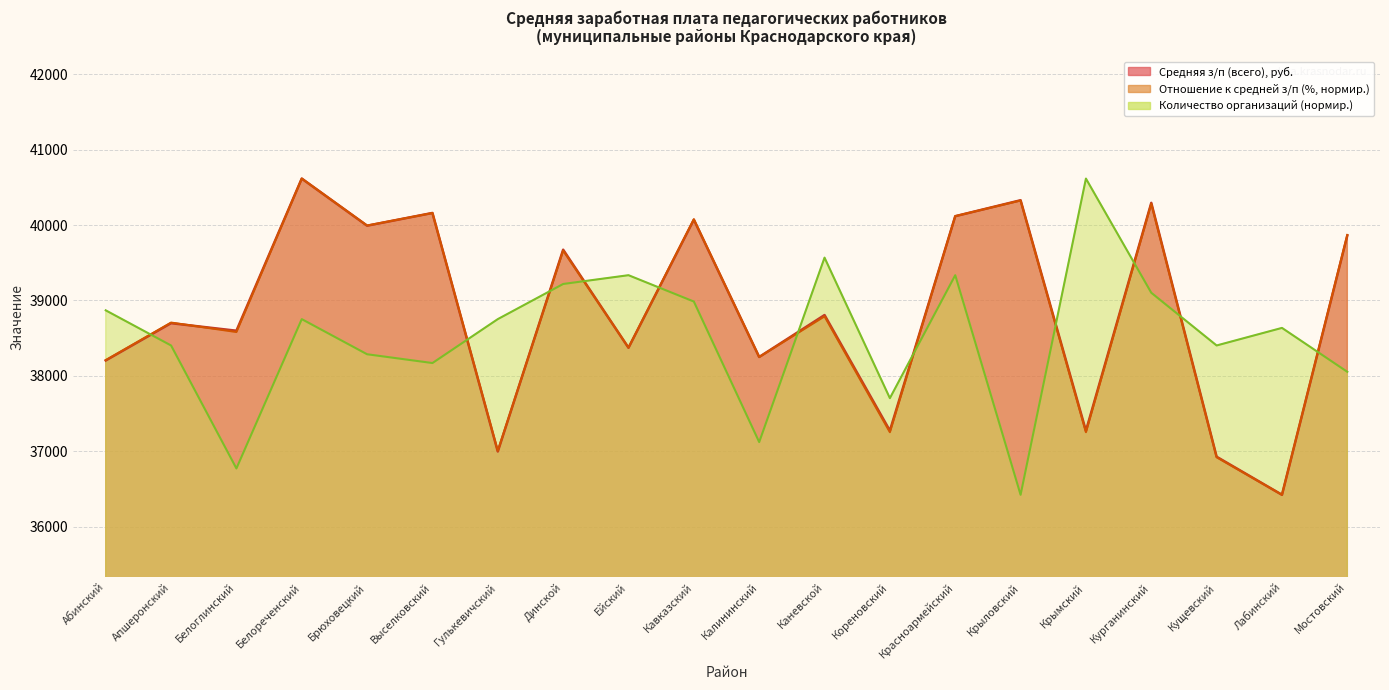

What is the label of the 8th point from the left?

Динской